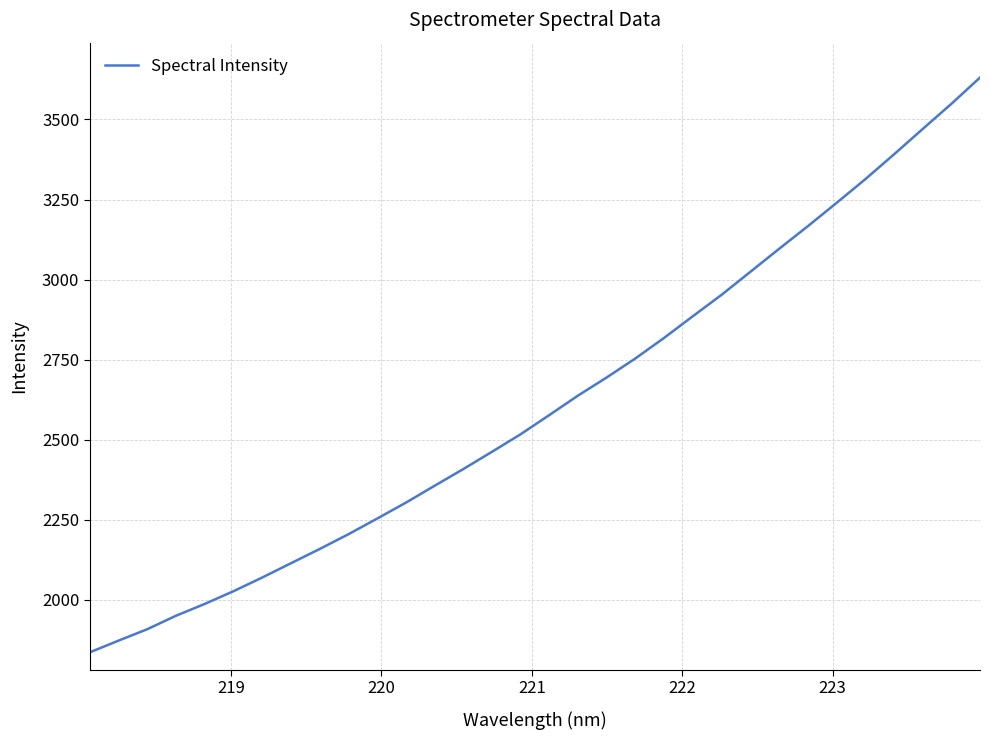

What is the difference between the maximum and minimum values?

1794.7